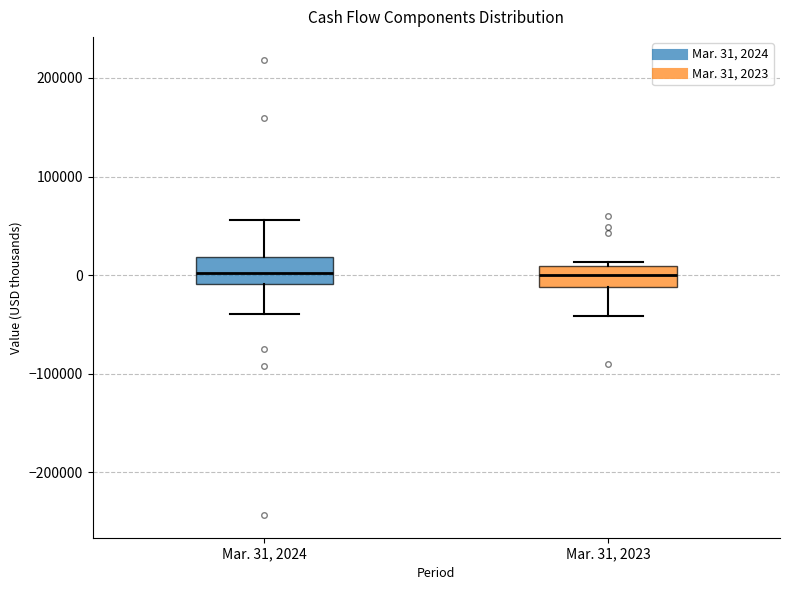

Reading left to right, read every box against the y-axis: the position of its median line, the range the box covers, and the ends of its whiskers. The values are not printed on the chart, so give them approximately, as read against the axis.

Mar. 31, 2024: median 0, box -10000 to 20000, whiskers -40000 to 60000
Mar. 31, 2023: median 0, box -10000 to 10000, whiskers -40000 to 10000 (just above the box's upper edge)